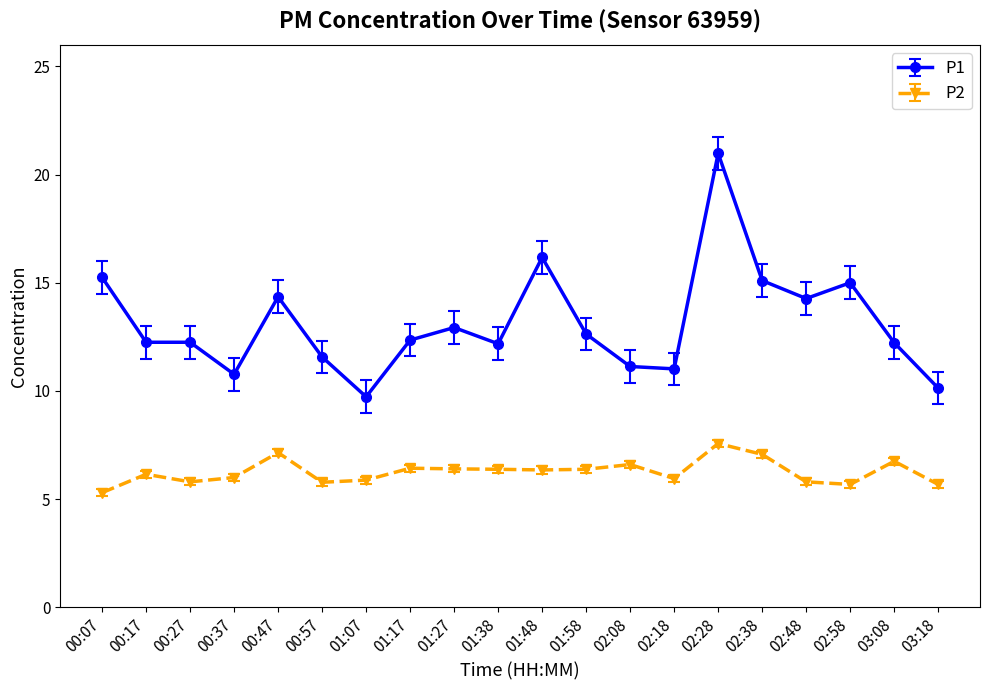

Which series has the largest range (max minus min)?

P1